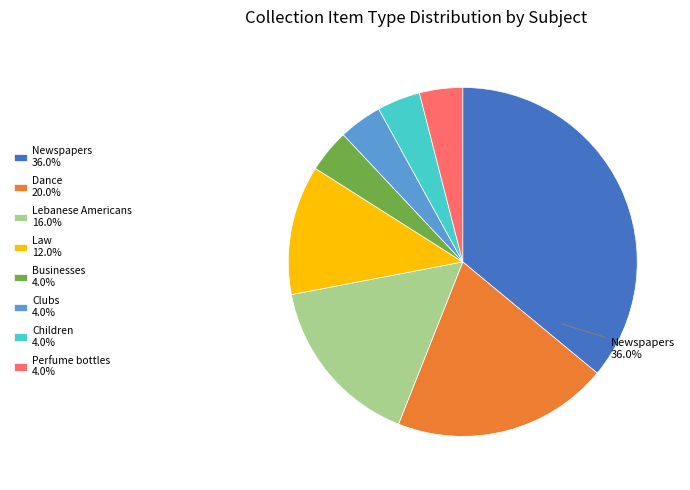

To the nearest percent, what is the difference between the largest and smallest slice percentages?

32%